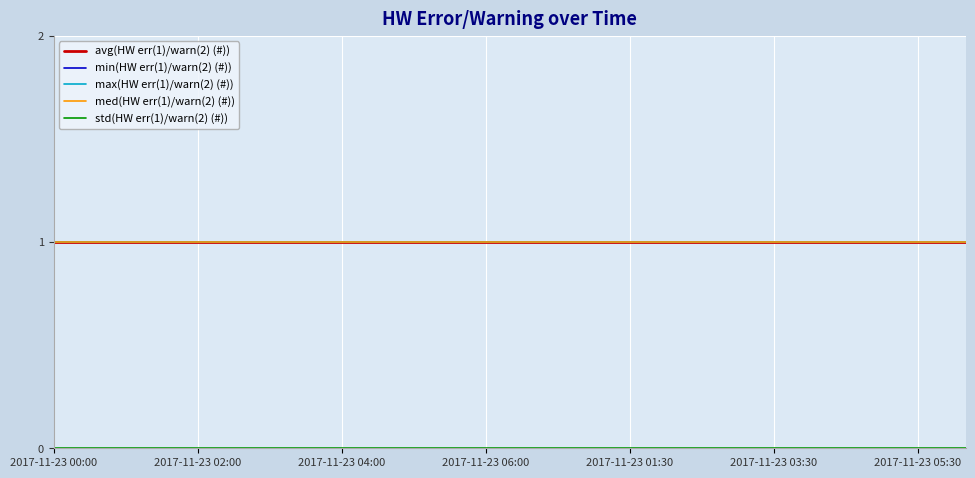

Is this an area chart (filled region under the line)?

No